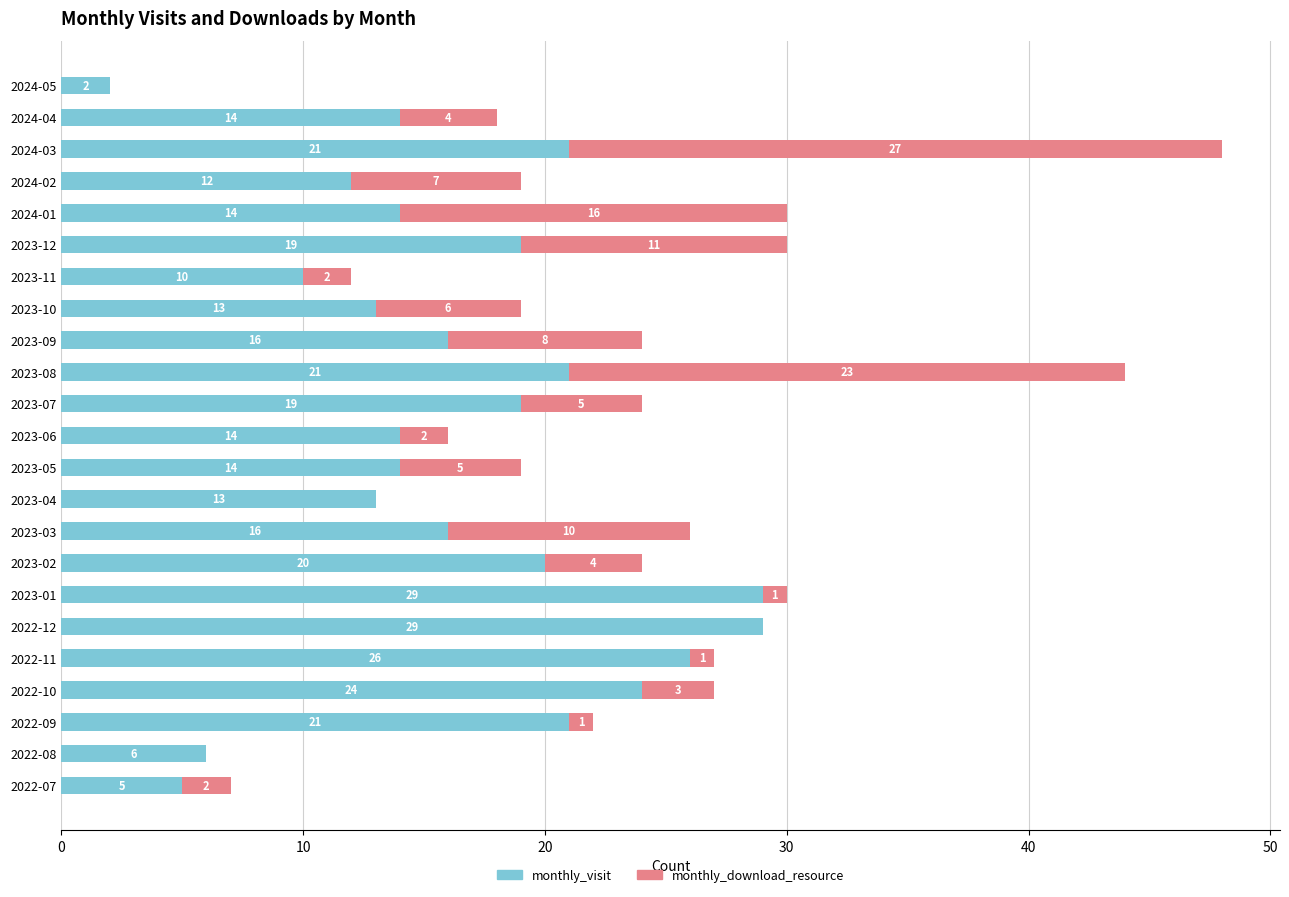

Count the number of categories in the chart.

23